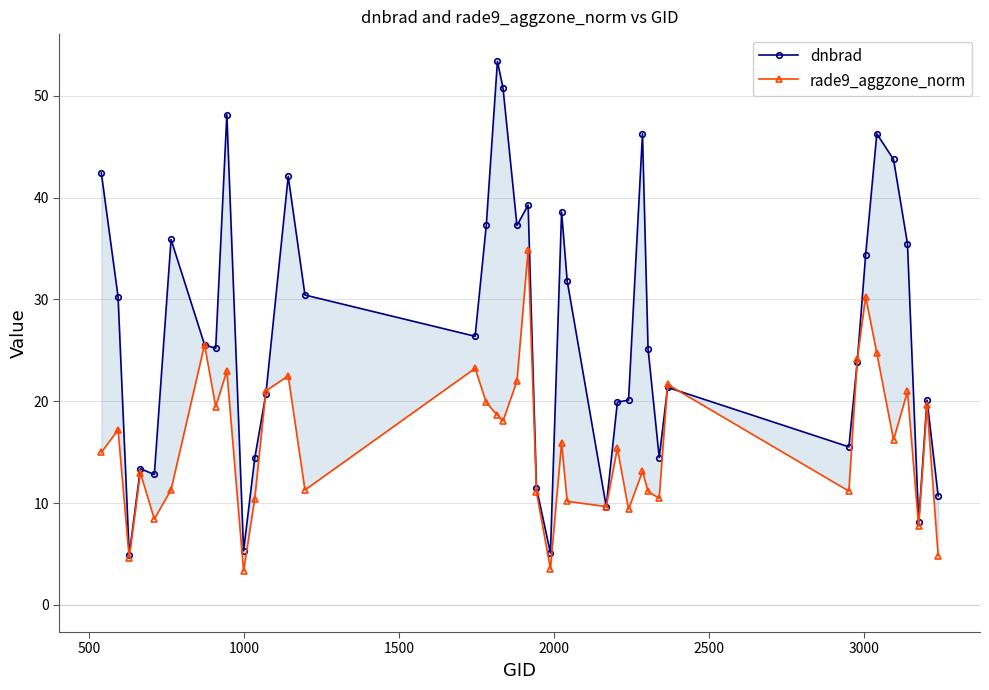

List the series in order of their overall mean, highest first.

dnbrad, rade9_aggzone_norm